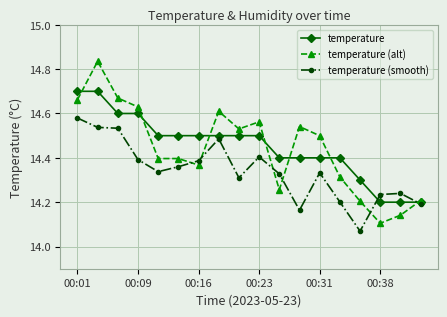

True or false: temperature (smooth) has more than 1 points higher than both neighbors.

True